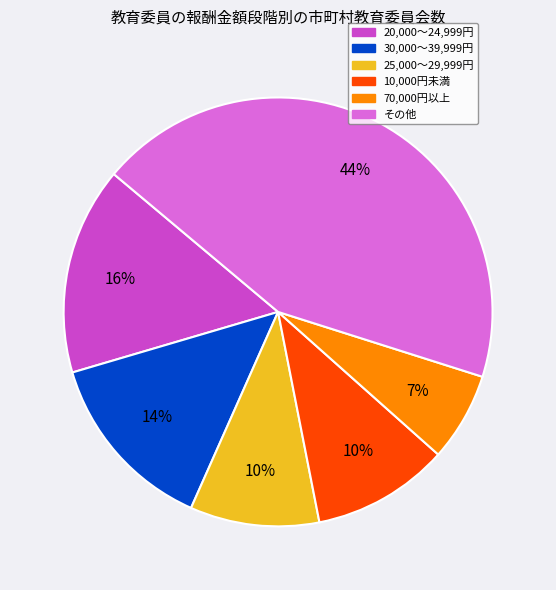

Is there a majority slice in this chart?

No